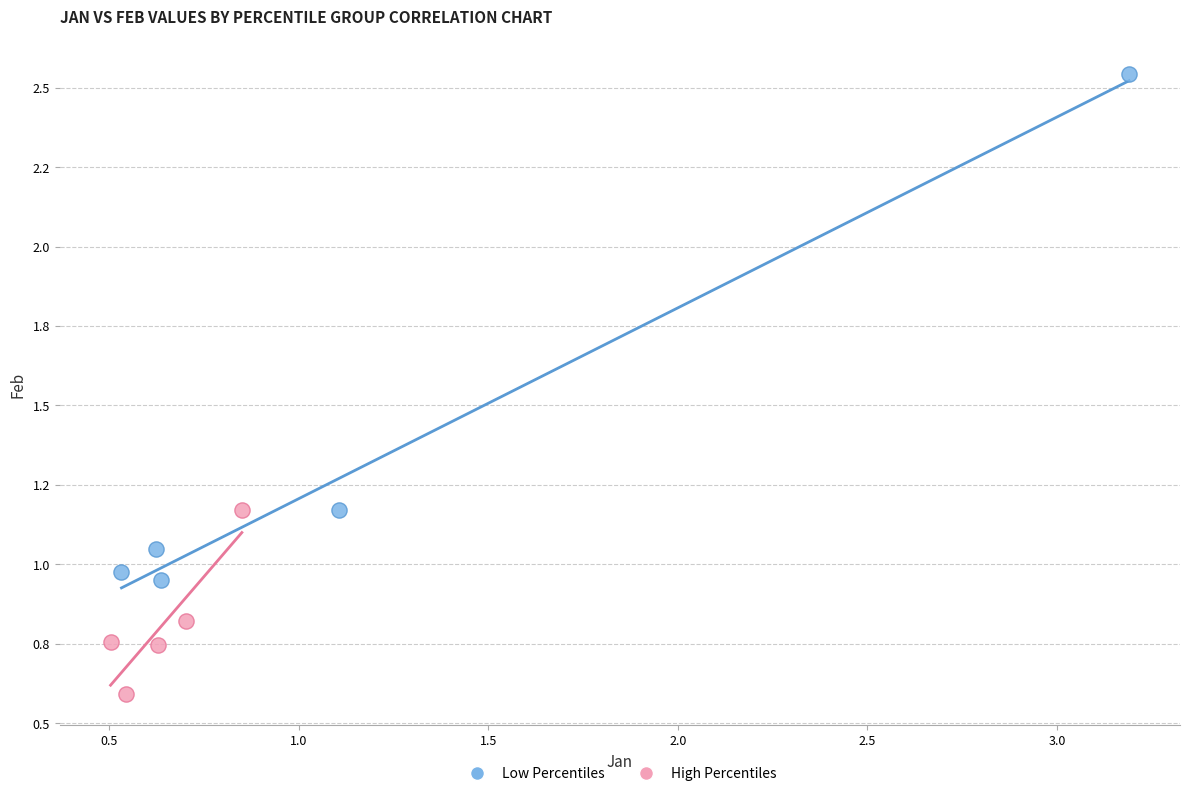

What are all the series names shown in the legend?

Low Percentiles, High Percentiles